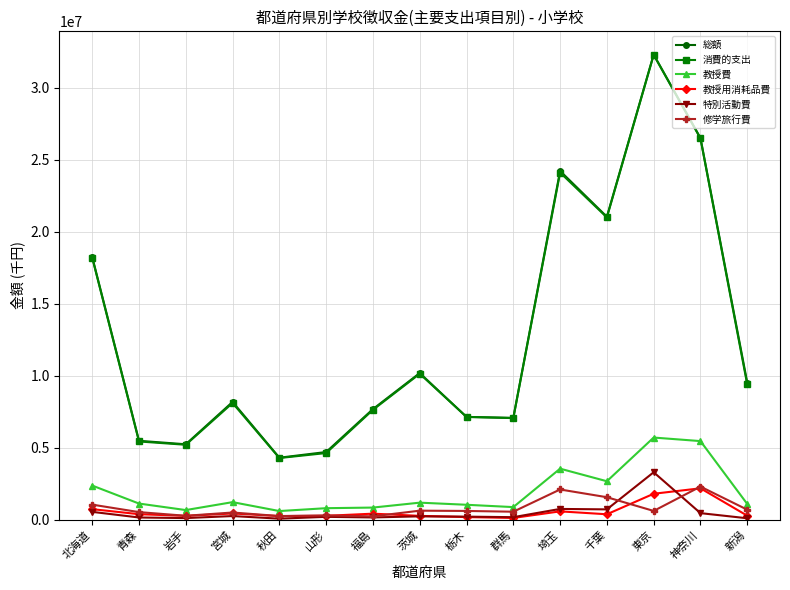

True or false: 修学旅行費 and 消費的支出 cross at least once.

False